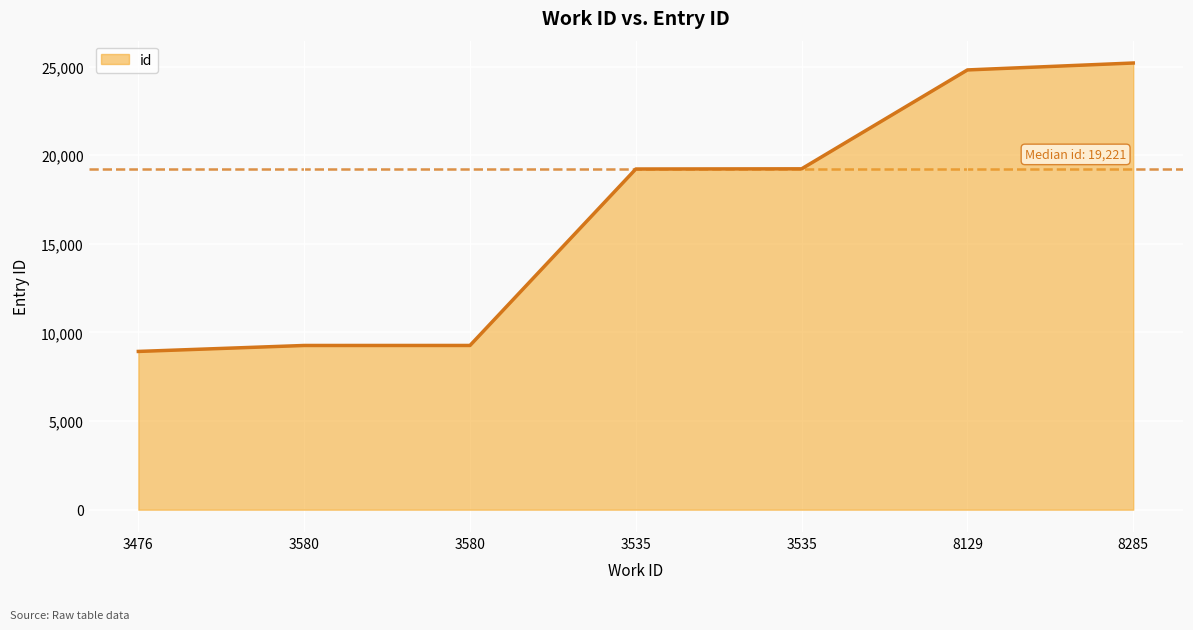

Is this an area chart (filled region under the line)?

Yes